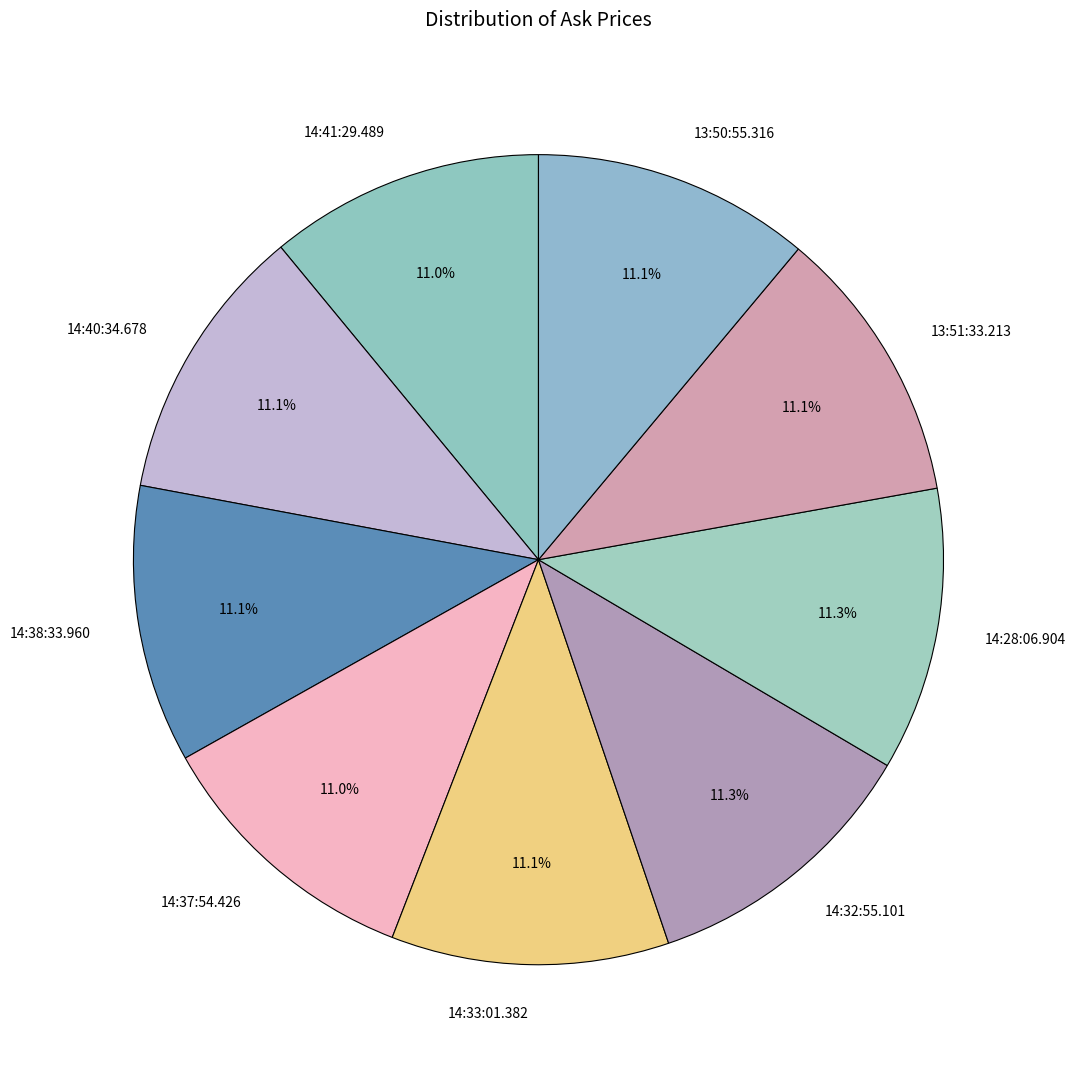

Count the number of slices in the pie.

9